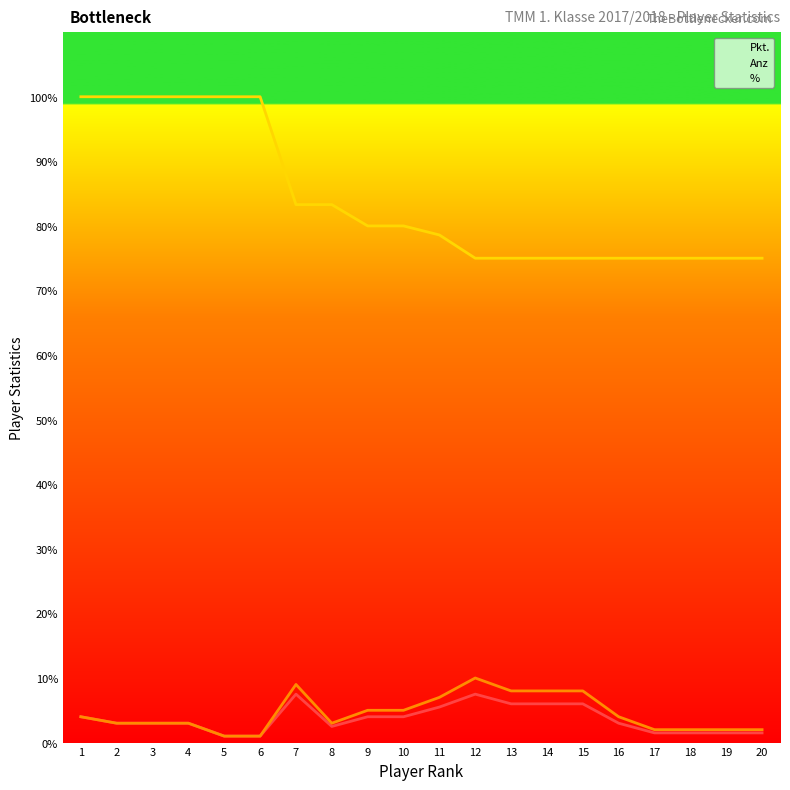

Read the % value at 14.

75.0